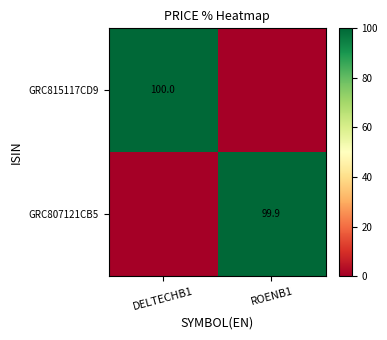

The GRC807121CB5 series shows 53.2 at ROENB1. True or false?

False